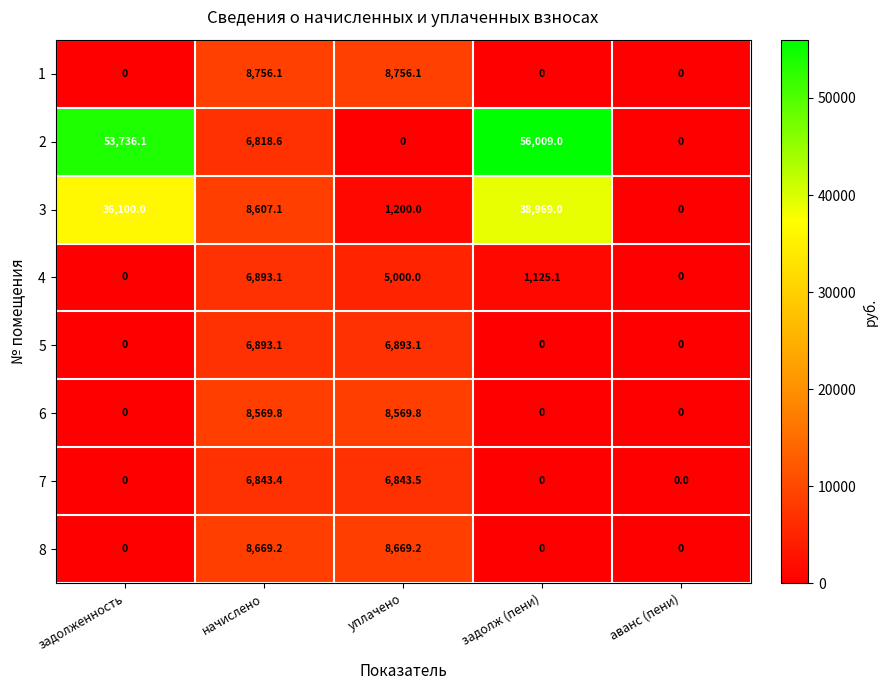

What is the difference between the highest and lowest values at задолженность?

53736.1